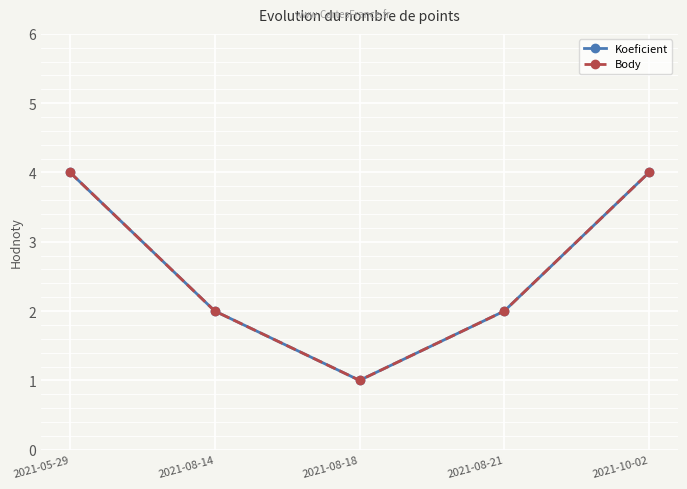

Is this an area chart (filled region under the line)?

No